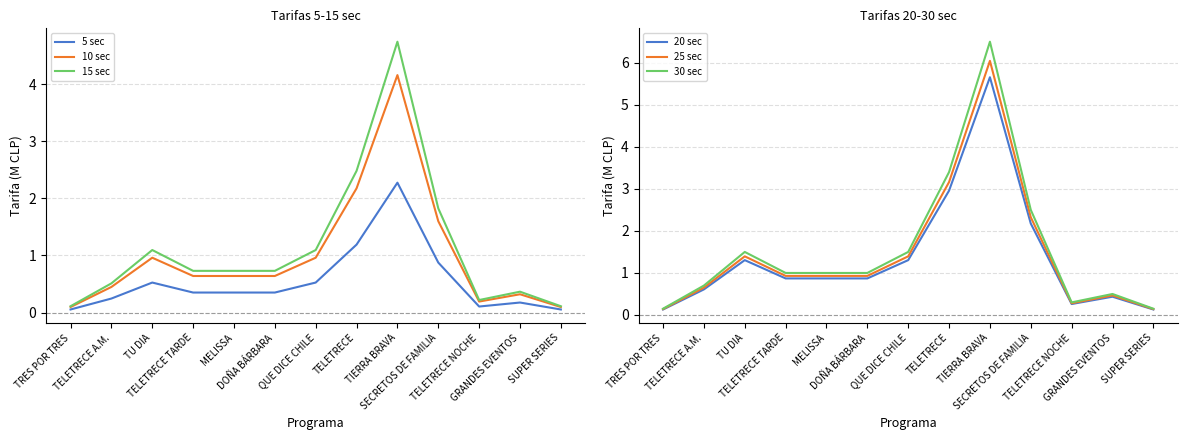

At which label is 25 sec closest to 3?

TELETRECE